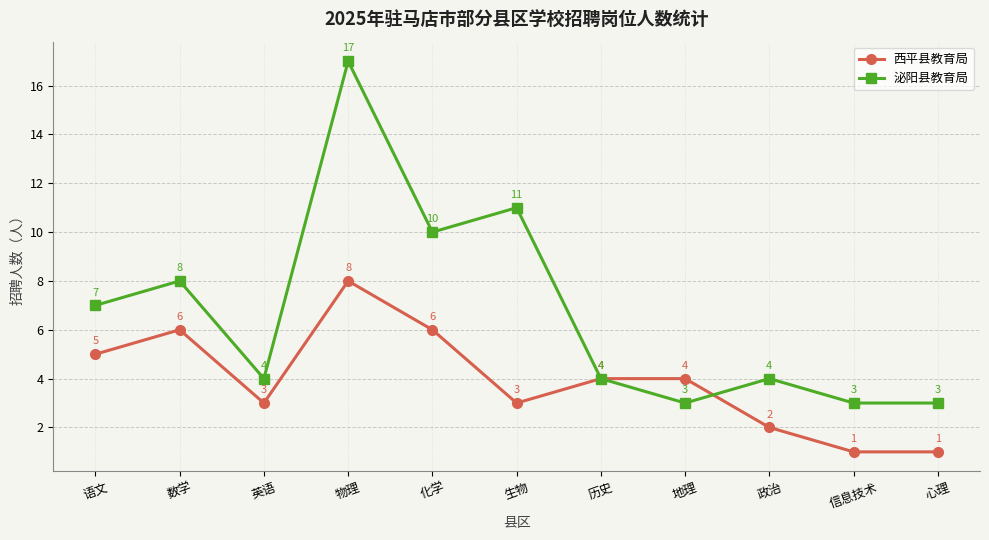

At which category does 西平县教育局 reach its first local valley?

英语